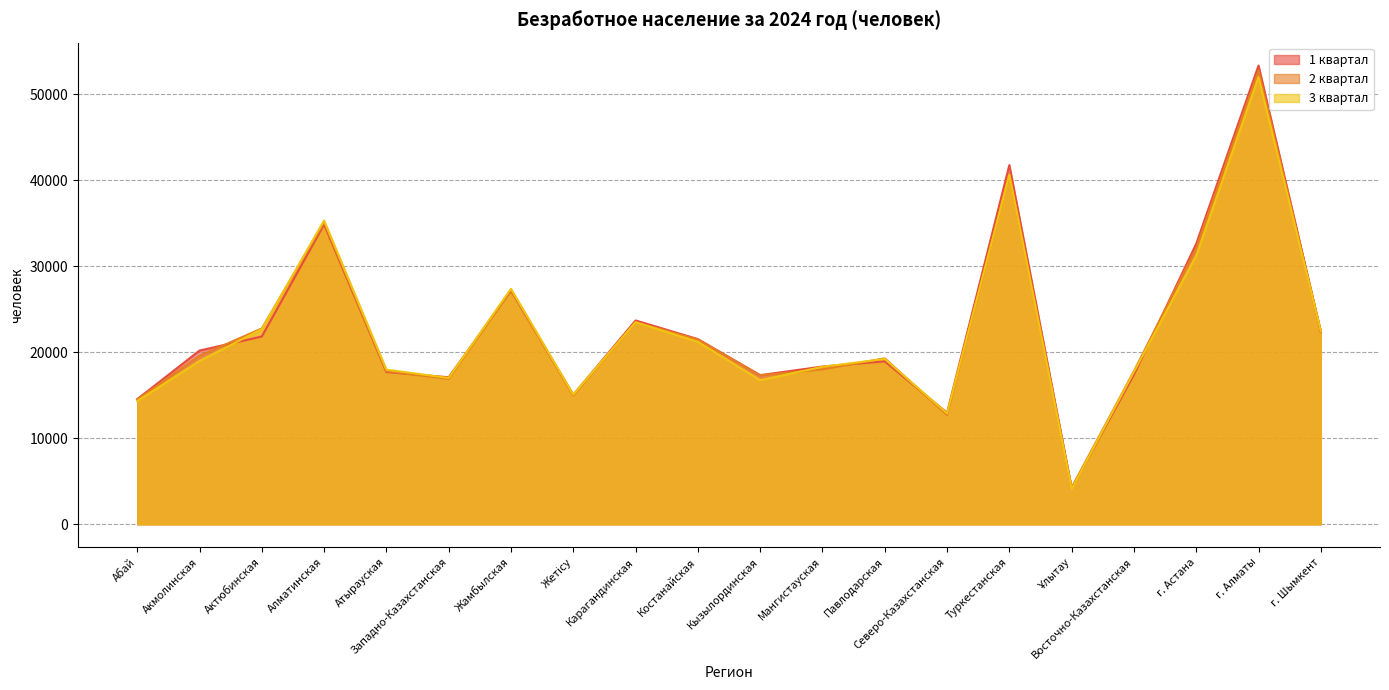

What is the difference between the maximum and minimum values in the 3 квартал series?

47889